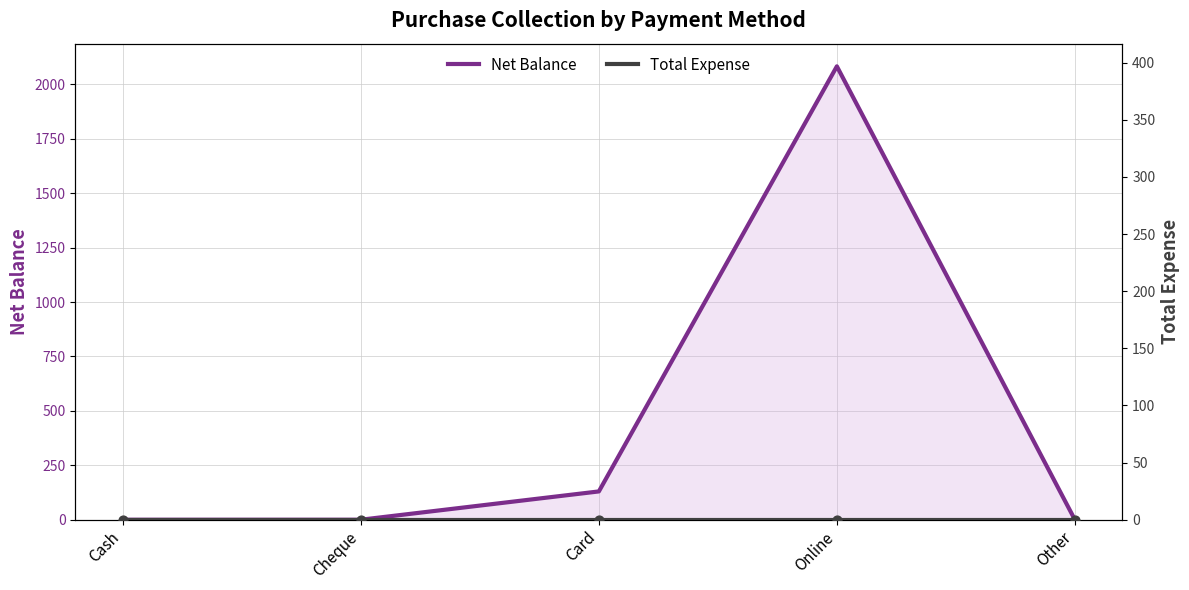

Which series has the largest Y range (max minus min)?

Net Balance